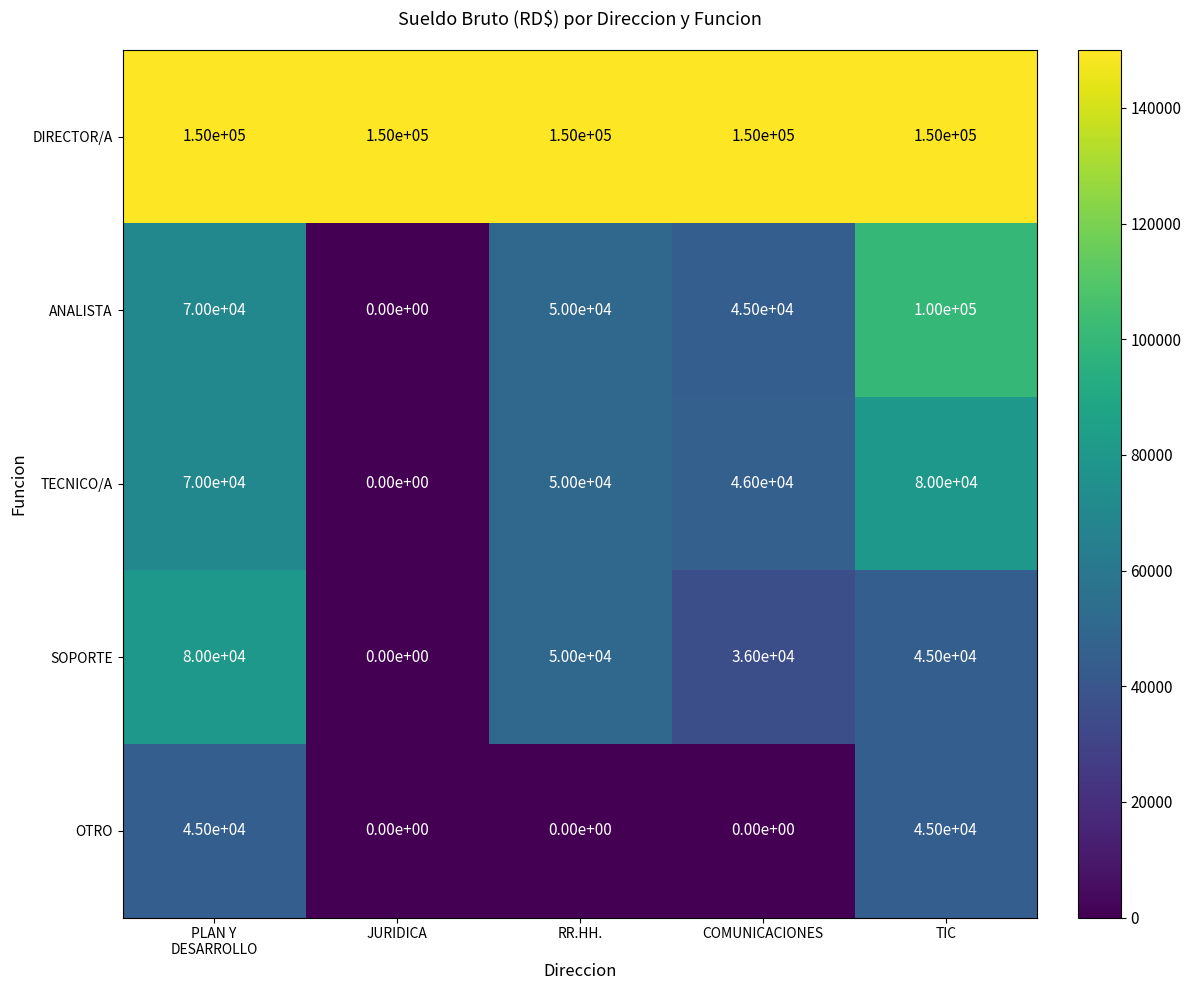

What is the average value of the DIRECTOR/A series?

150000